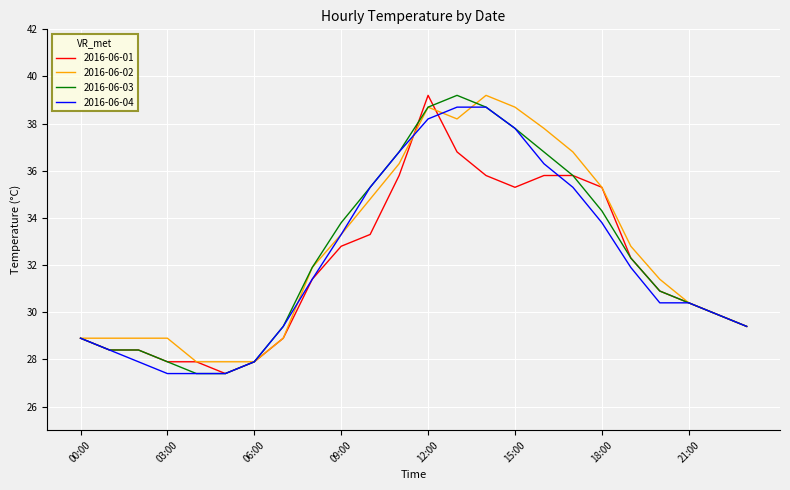

What is the difference between the maximum and minimum values in the 2016-06-04 series?

11.3